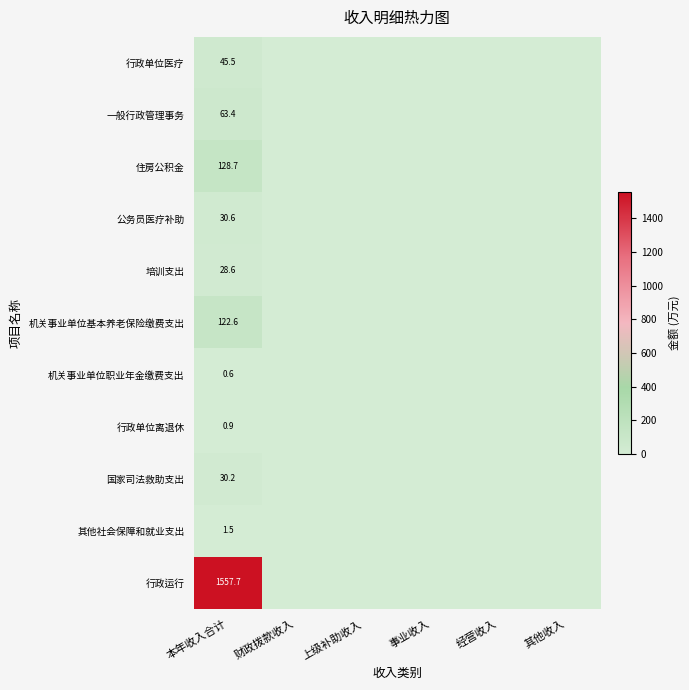

True or false: 住房公积金 has a value of 173.6 at 本年收入合计.

False